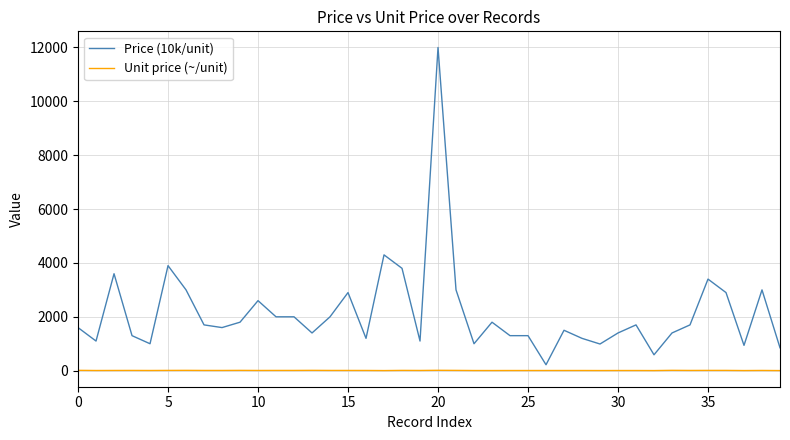

Does the chart have visible grid lines?

Yes